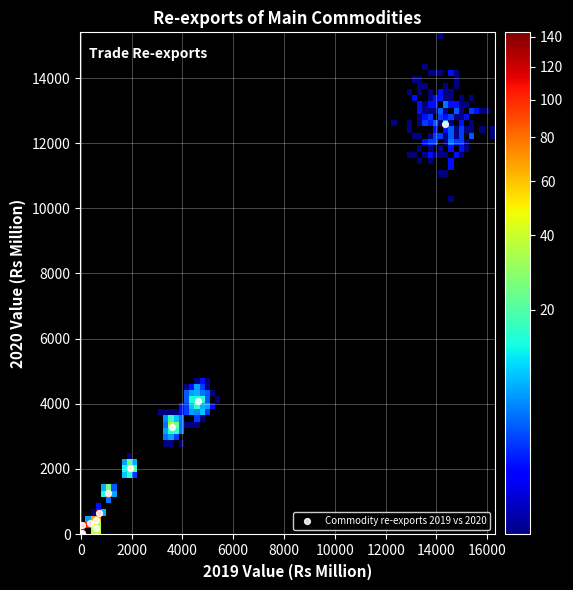

What Y value in the scatter plot is closest to 6307?

4071